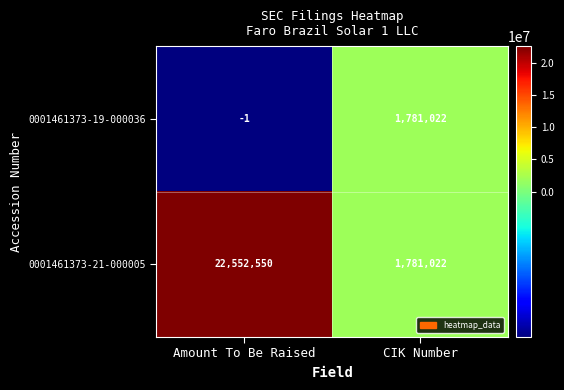

Rank the series by their average value, from lowest to highest.

0001461373-19-000036, 0001461373-21-000005